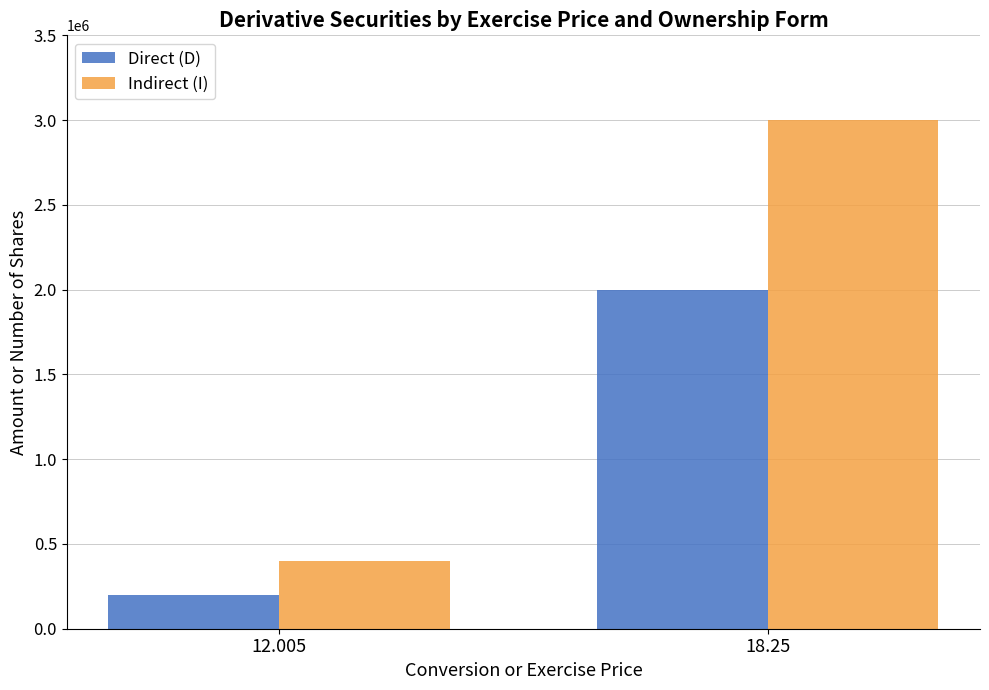

What is the difference between the maximum and minimum values in the Indirect (I) series?

2600000